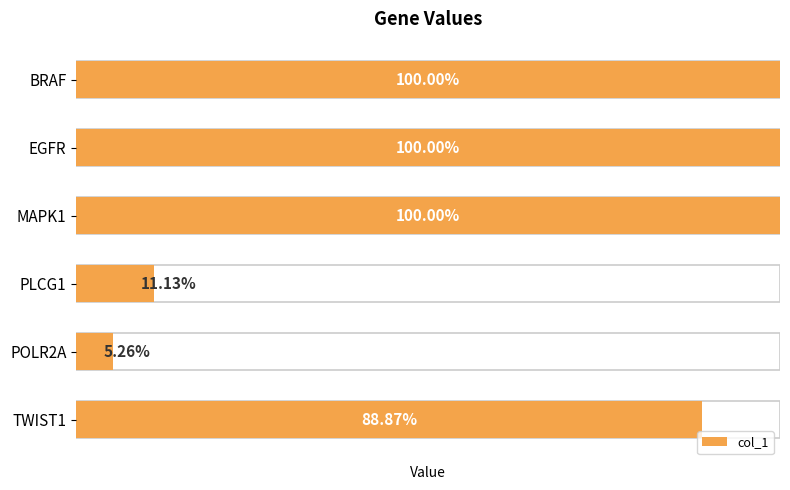

How many data points are less than 1?

3